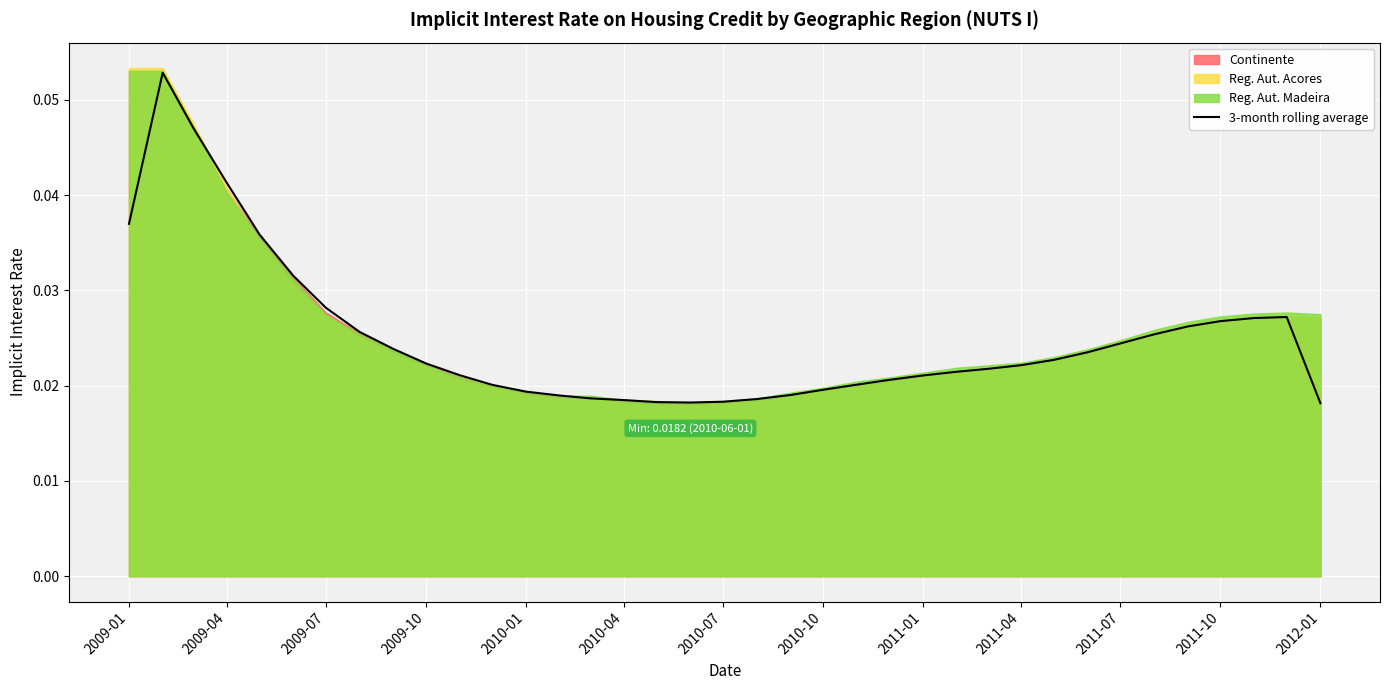

Reading left to right, transcribe all the data shown in this chart.

0.0	0.1	0.0	0.0	0.0	0.0	0.0	0.0	0.0	0.0	0.0	0.0	0.0	0.0	0.0	0.0	0.0	0.0	0.0	0.0	0.0	0.0	0.0	0.0	0.0	0.0	0.0	0.0	0.0	0.0	0.0	0.0	0.0	0.0	0.0	0.0	0.0